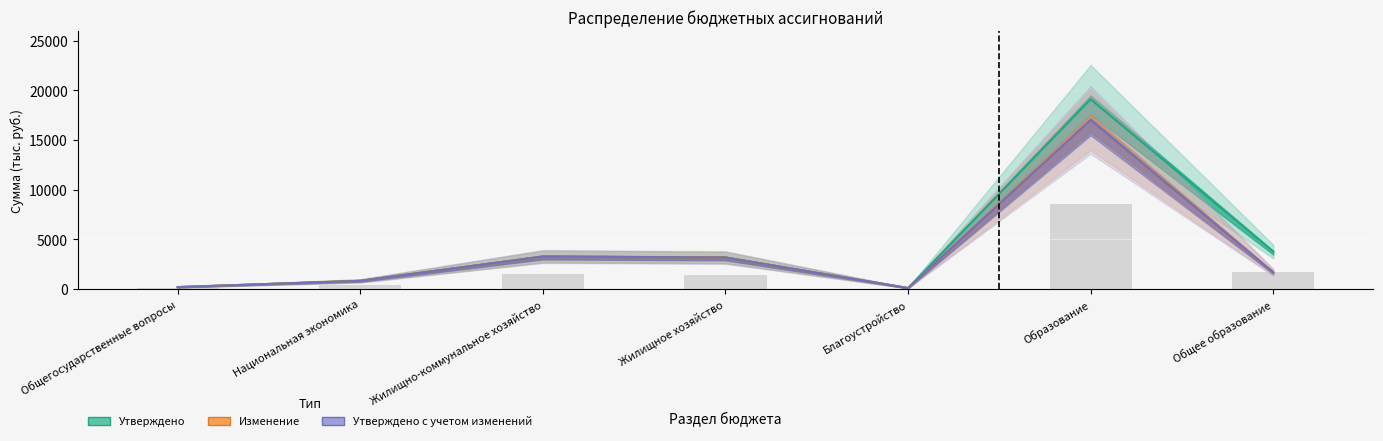

Where does the Утверждено series first go above 3176?

Жилищно-коммунальное хозяйство